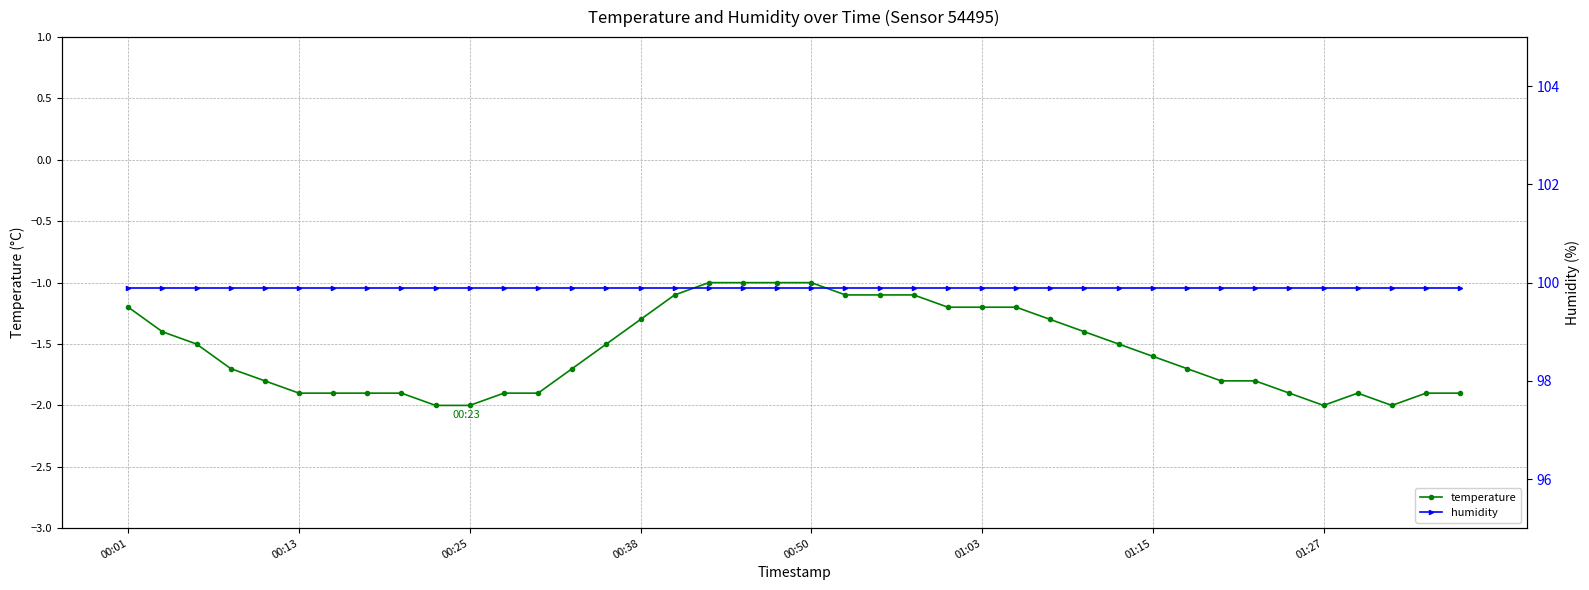

What is the lowest value of the temperature series?

-2.0